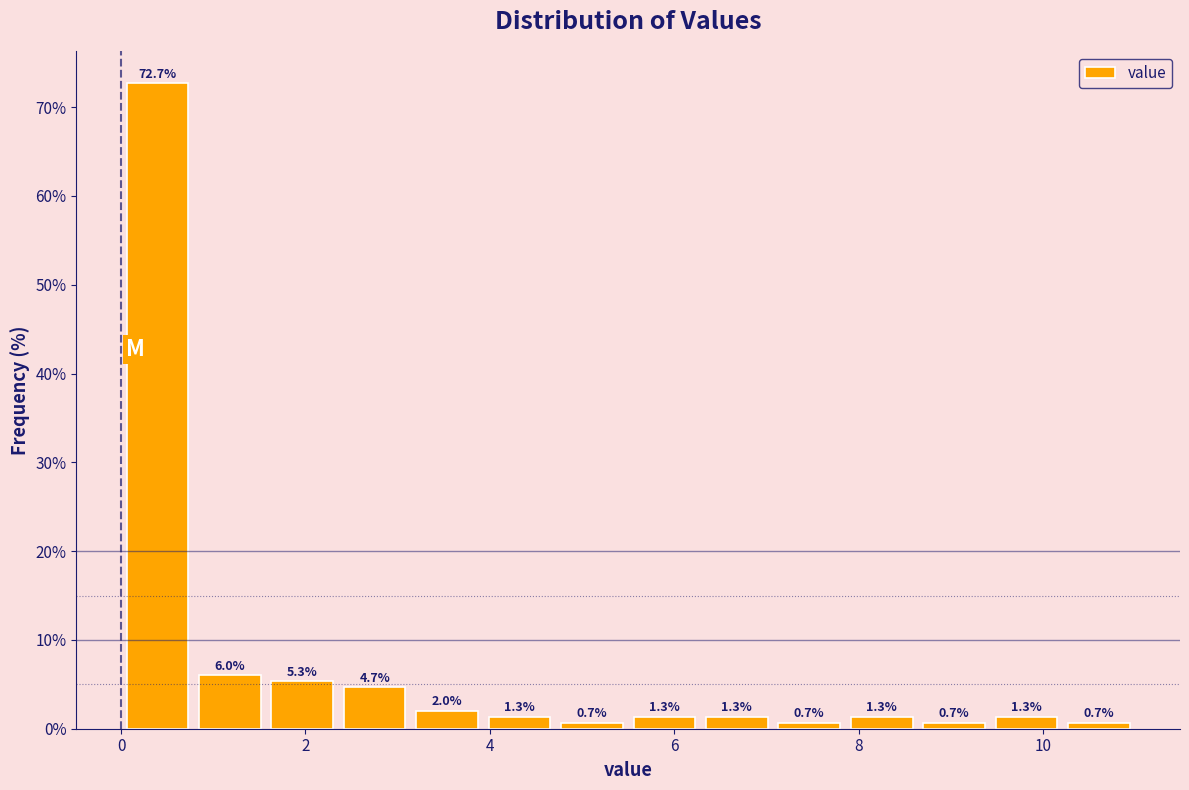

Read against the x-axis, roughly where is the centre of the tallest bar?

0.4